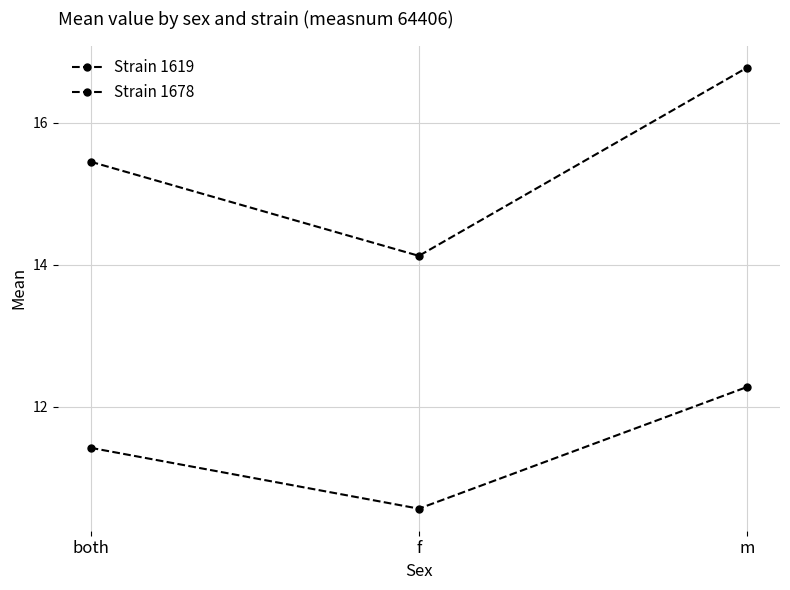

Which series has the largest total across all categories?

Strain 1678